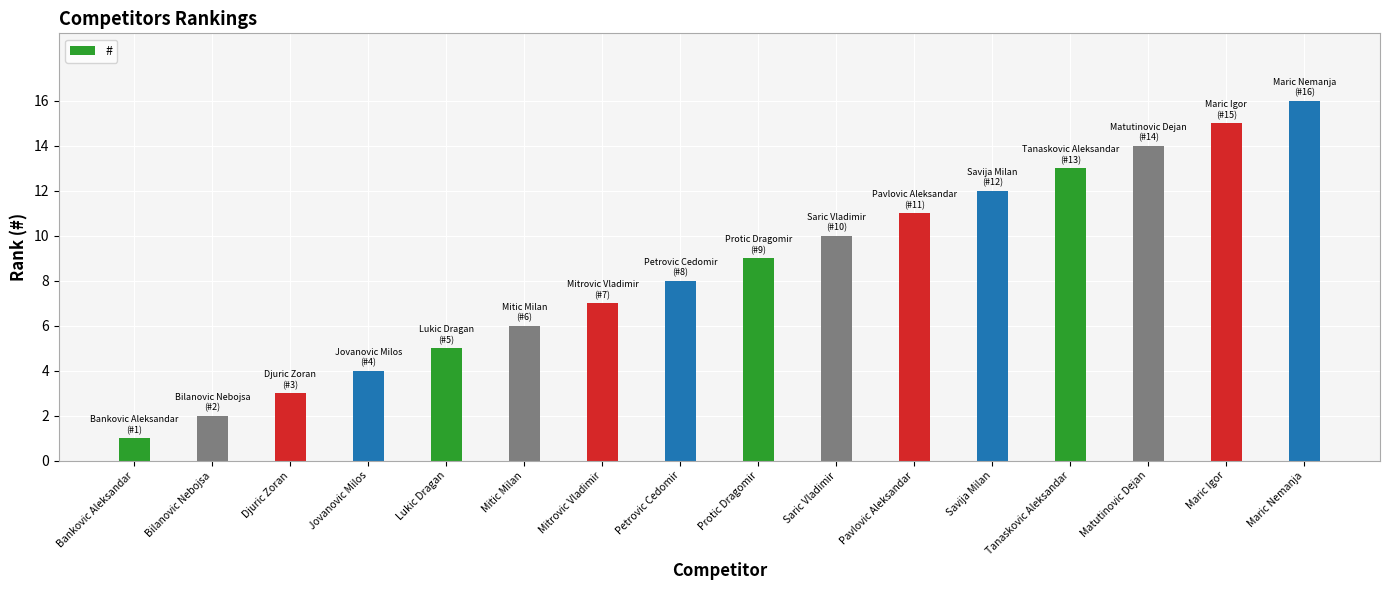

True or false: the data shows 5 at Lukic Dragan.

True